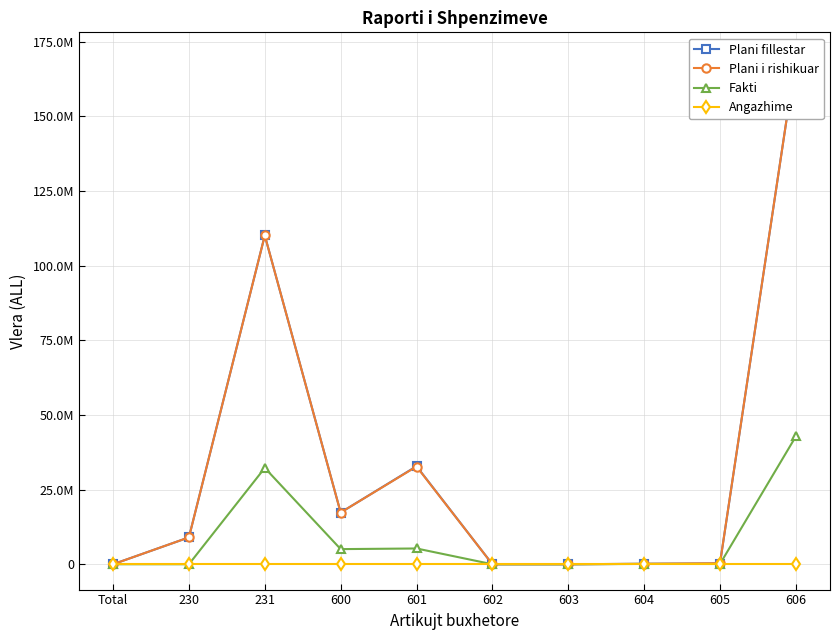

Is it true that Plani i rishikuar equals 455967 at 605?

False